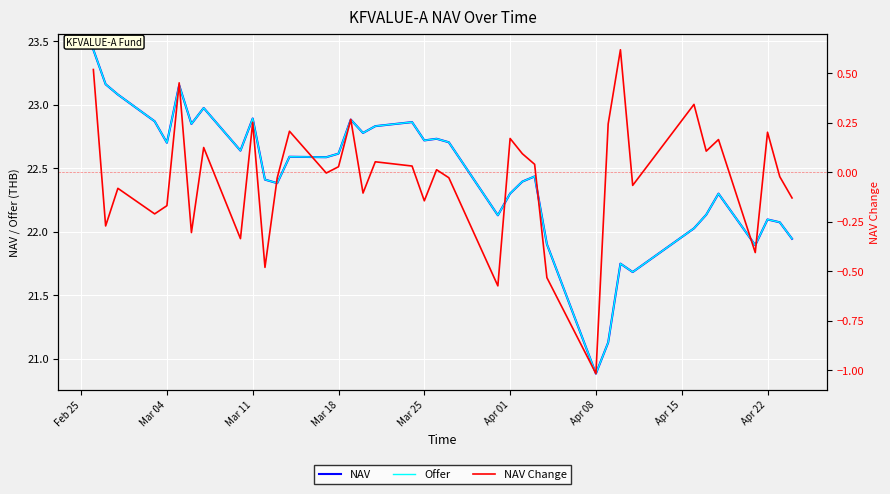

What are all the series names shown in the legend?

NAV, Offer, NAV Change